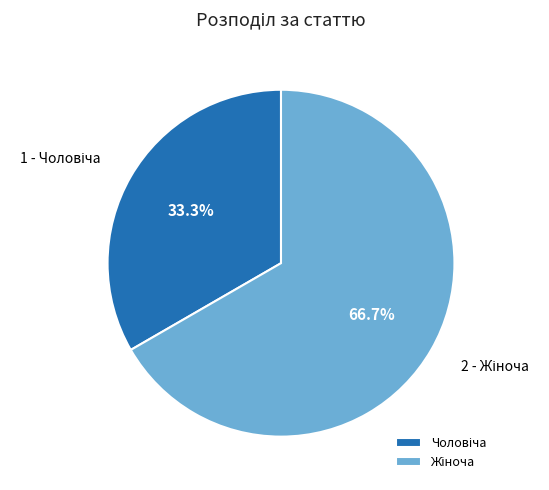

Is there a majority slice in this chart?

Yes